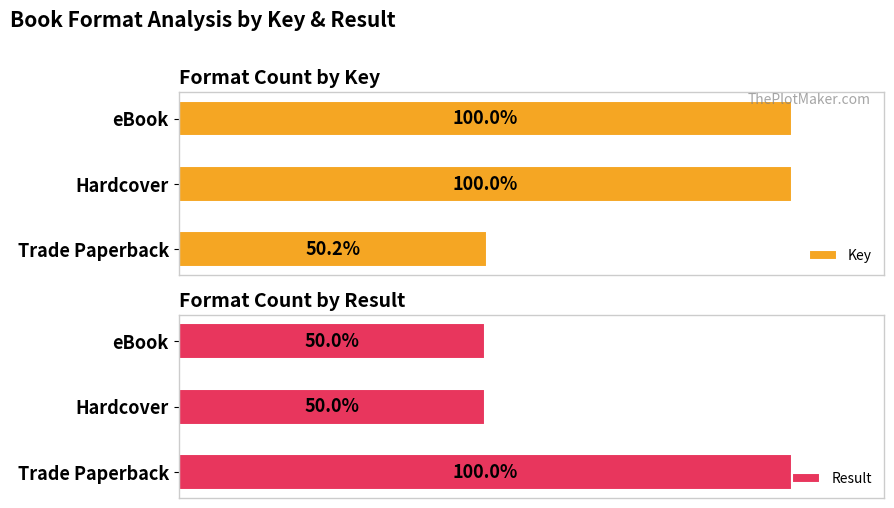

At eBook, list the series in order from smallest to largest.

Result, Key